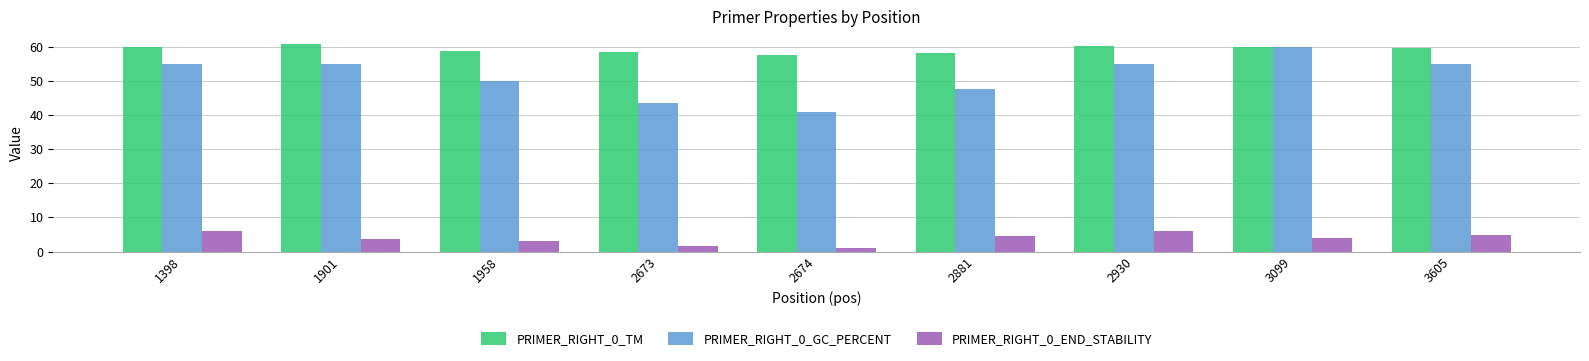

What is the average value of the PRIMER_RIGHT_0_TM series?

59.2